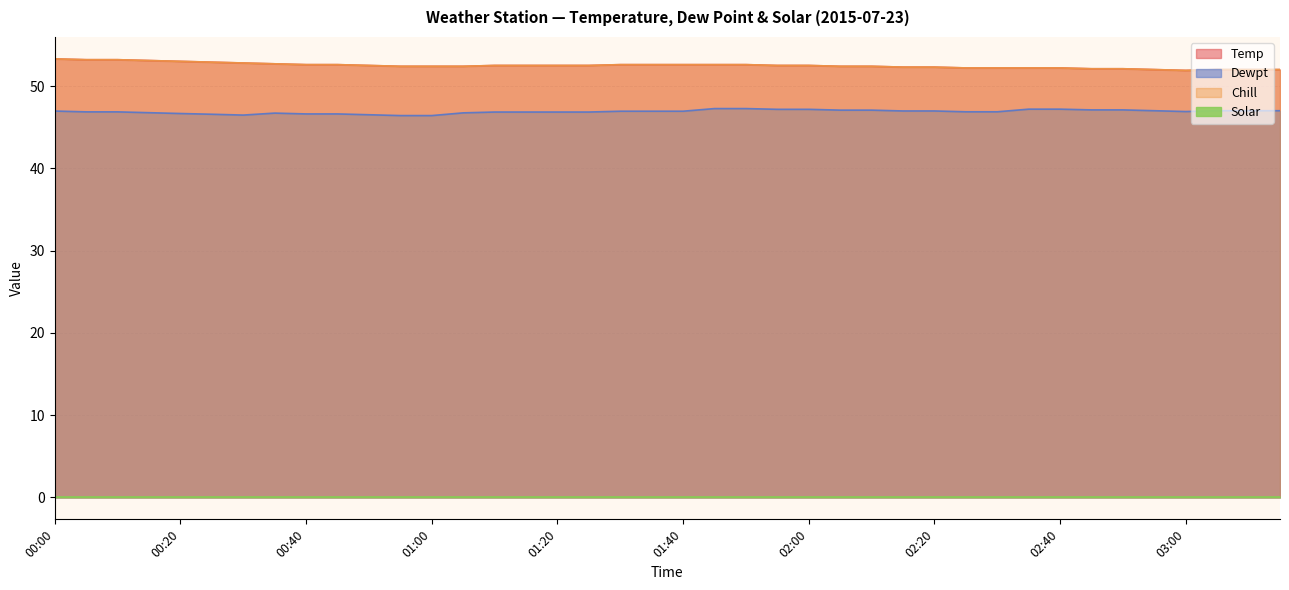

Is it true that Temp equals 33.3 at 00:00?

False